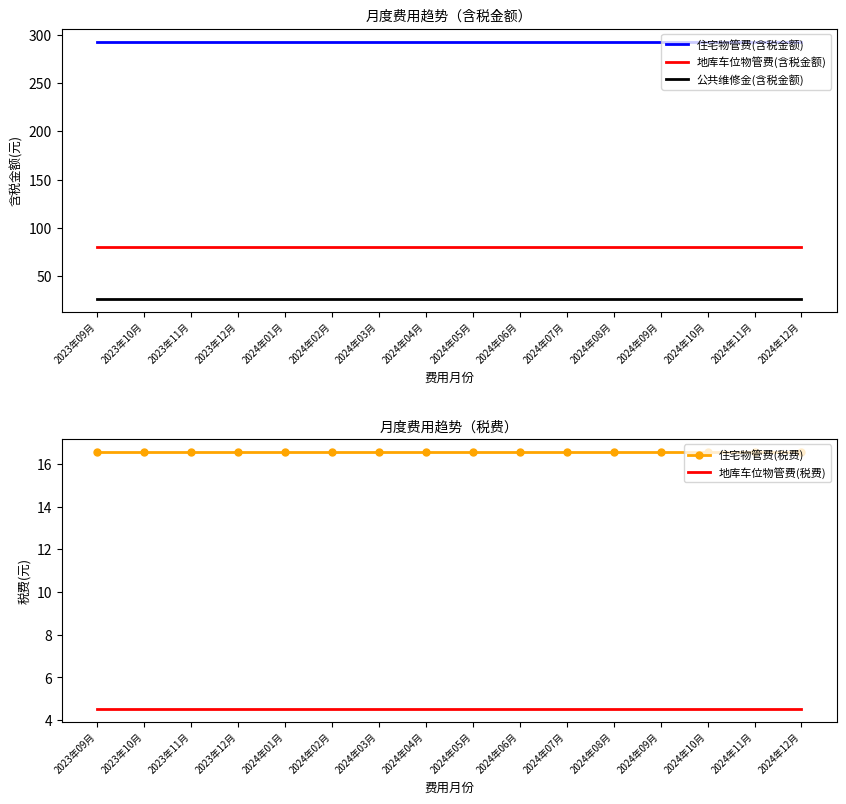

What is the sum of all 住宅物管费(含税金额) values?

4684.5